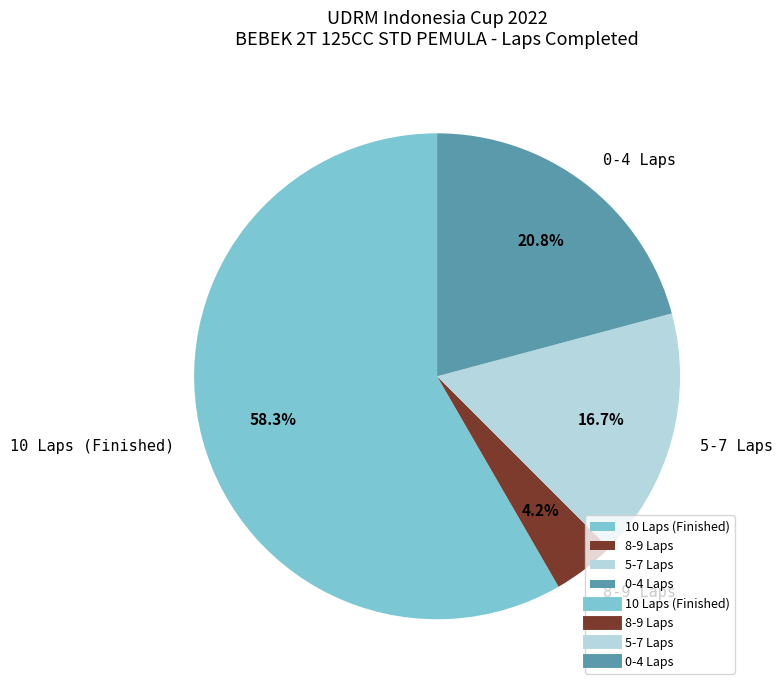

Count the number of slices in the pie.

4